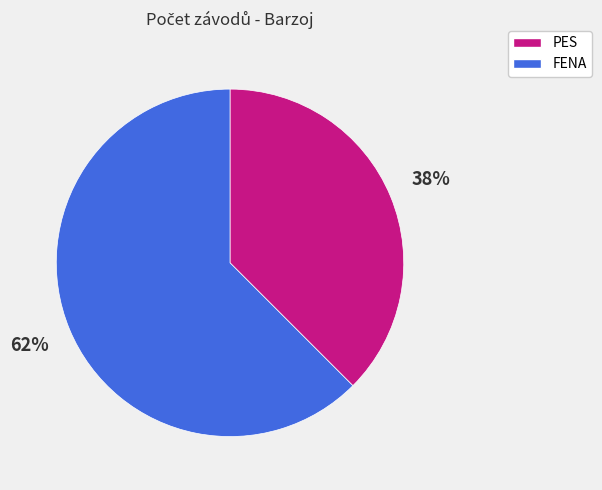

Is there any slice that represents more than half of the pie?

Yes